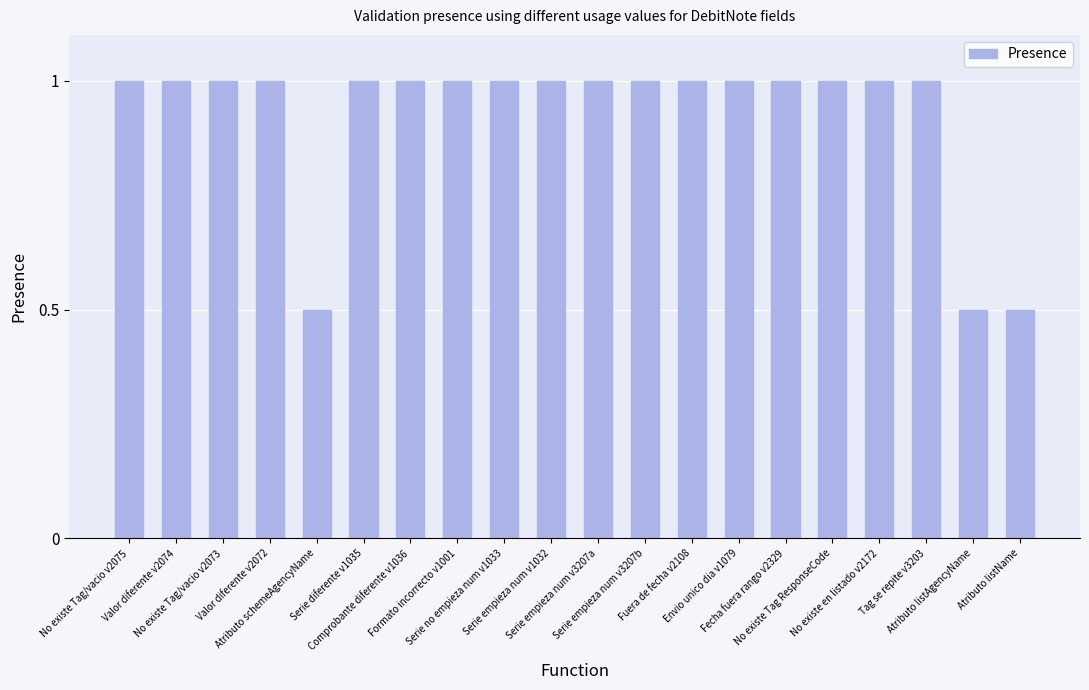

True or false: the data shows 1.5 at No existe Tag/vacio v2073.

False